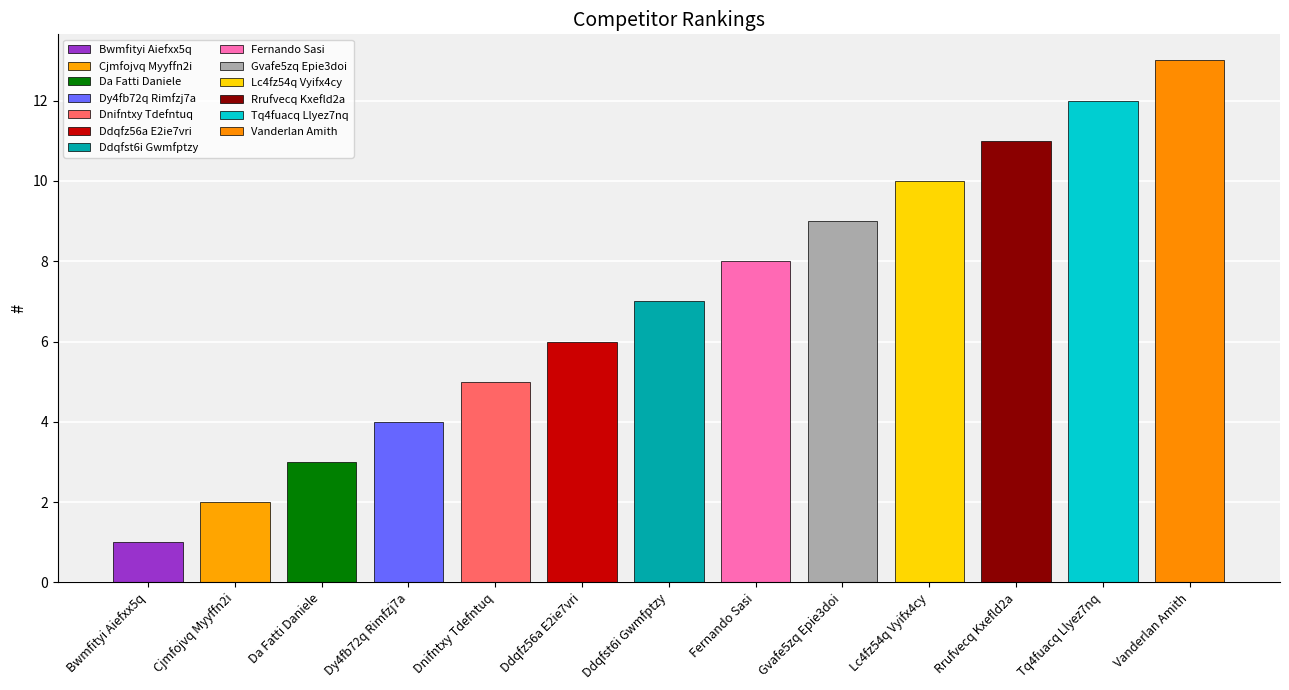

What is the label of the 6th bar from the right?

Fernando Sasi